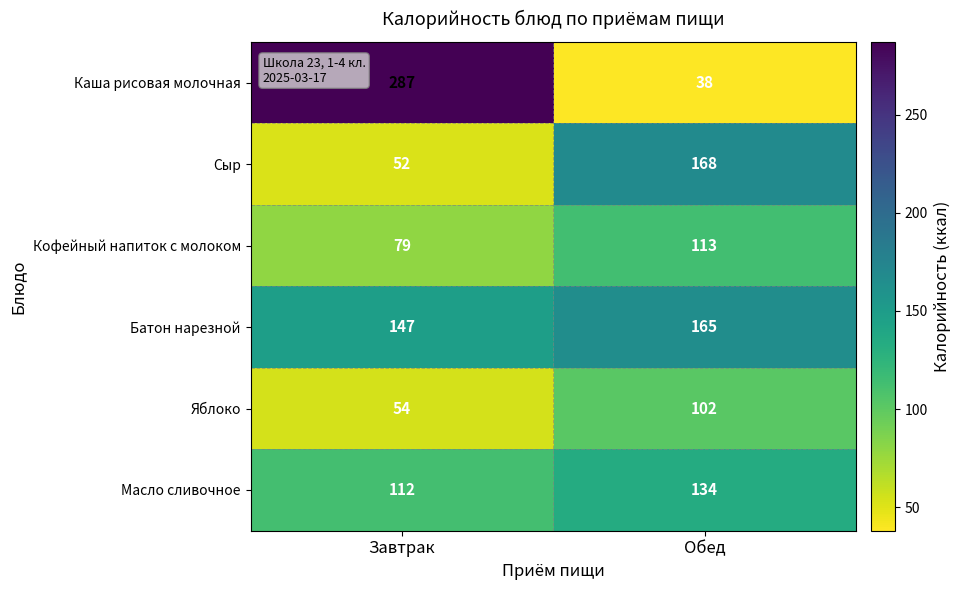

At Завтрак, list the series in order from largest to smallest.

Каша рисовая молочная, Батон нарезной, Масло сливочное, Кофейный напиток с молоком, Яблоко, Сыр